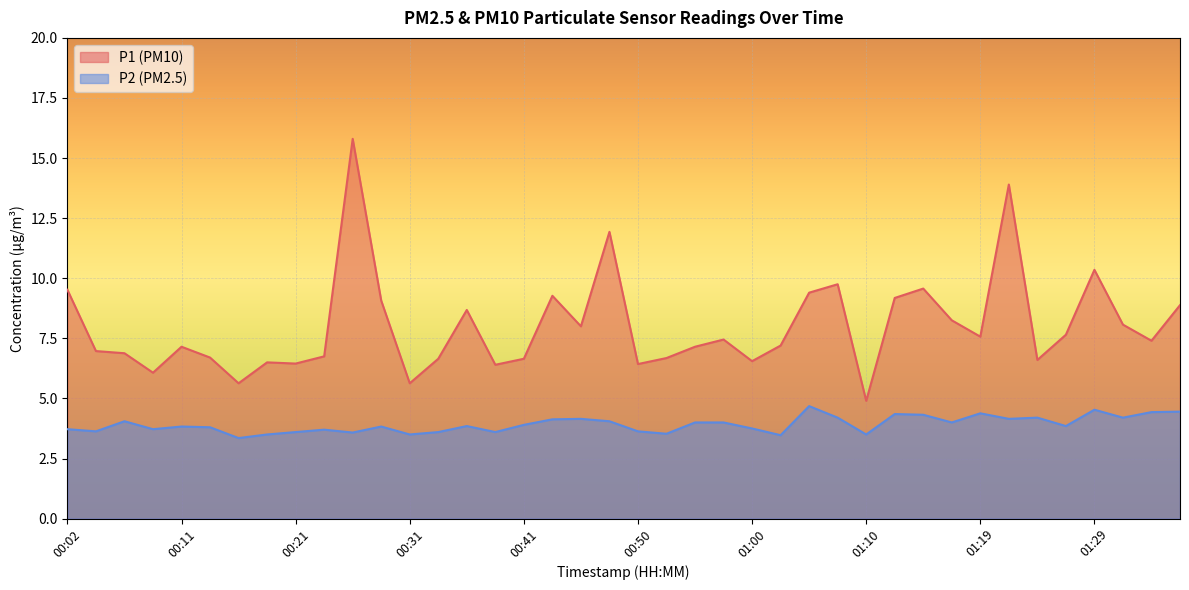

Reading right to left, list all the values displayed in this chart.

P1 line: 8.9	7.4	8.1	10.3	7.7	6.6	13.9	7.6	8.2	9.6	9.2	4.9	9.8	9.4	7.2	6.5	7.5	7.2	6.7	6.4	11.9	8.0	9.3	6.7	6.4	8.7	6.7	5.6	9.1	15.8	6.8	6.5	6.5	5.6	6.7	7.2	6.1	6.9	7.0	9.5
P2 line: 4.5	4.4	4.2	4.5	3.9	4.2	4.2	4.4	4.0	4.3	4.3	3.5	4.2	4.7	3.5	3.8	4.0	4.0	3.5	3.6	4.0	4.2	4.1	3.9	3.6	3.9	3.6	3.5	3.8	3.6	3.7	3.6	3.5	3.4	3.8	3.8	3.7	4.0	3.6	3.7